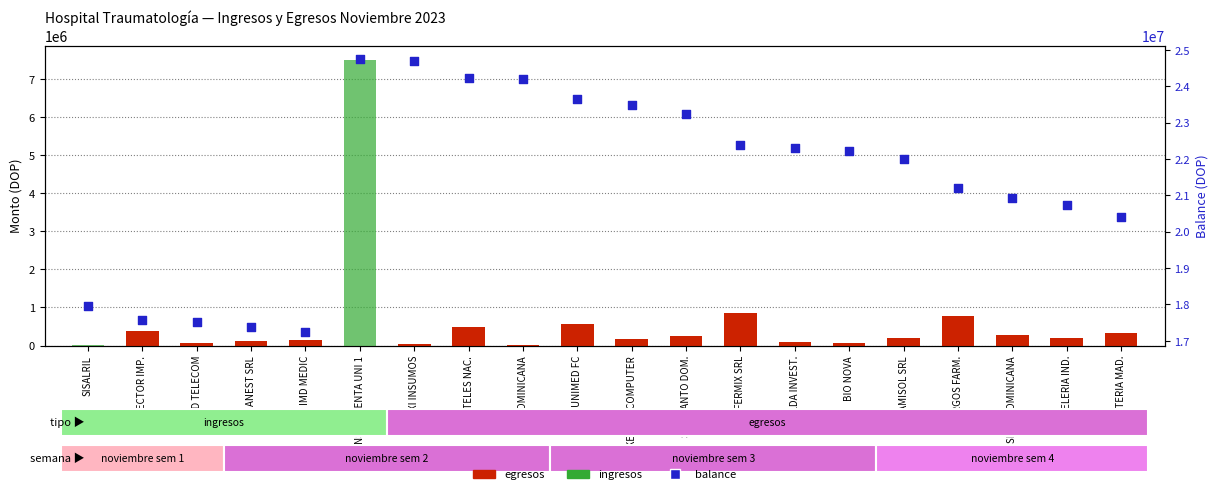

At how many categories does at least one series exceed 20077944?

15